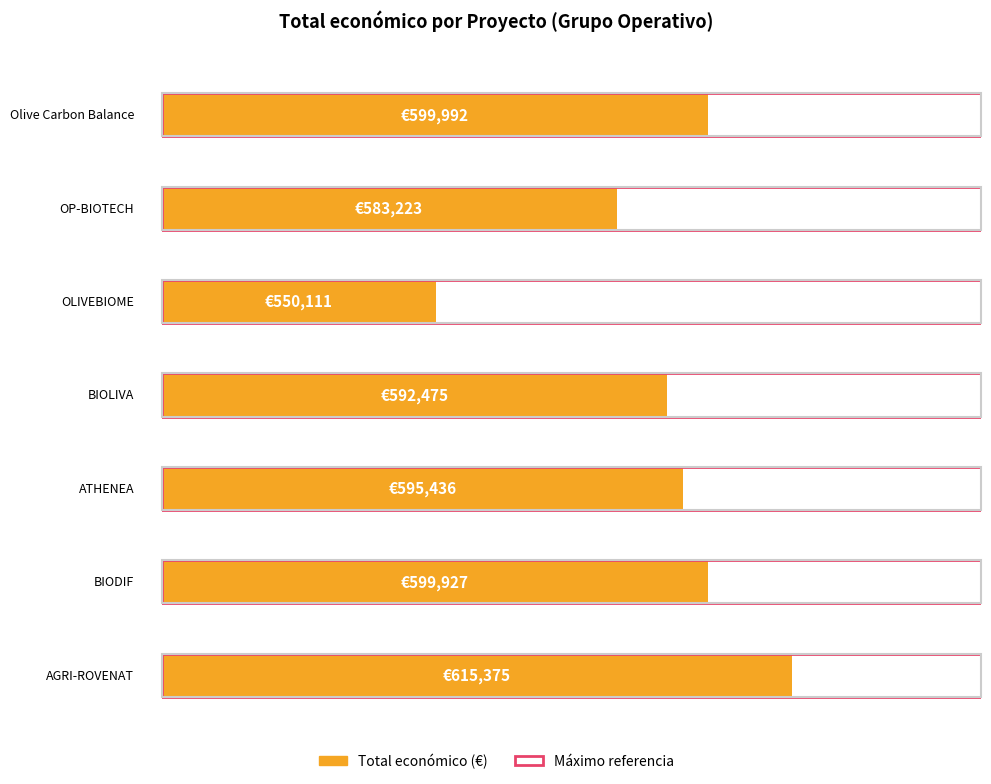

How many categories are shown in the chart?

7